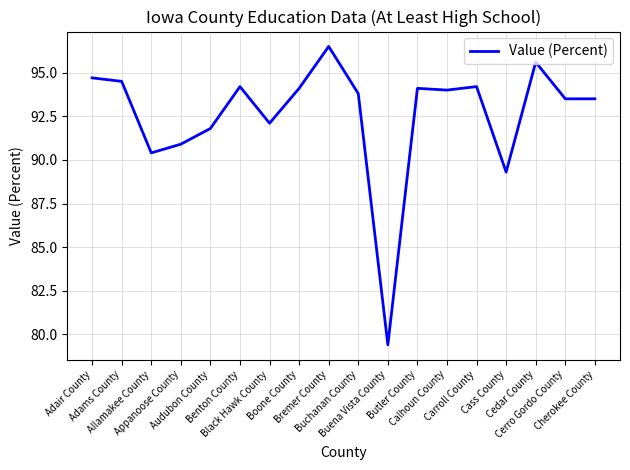

At which category does the chart reach its peak across all series?

Bremer County